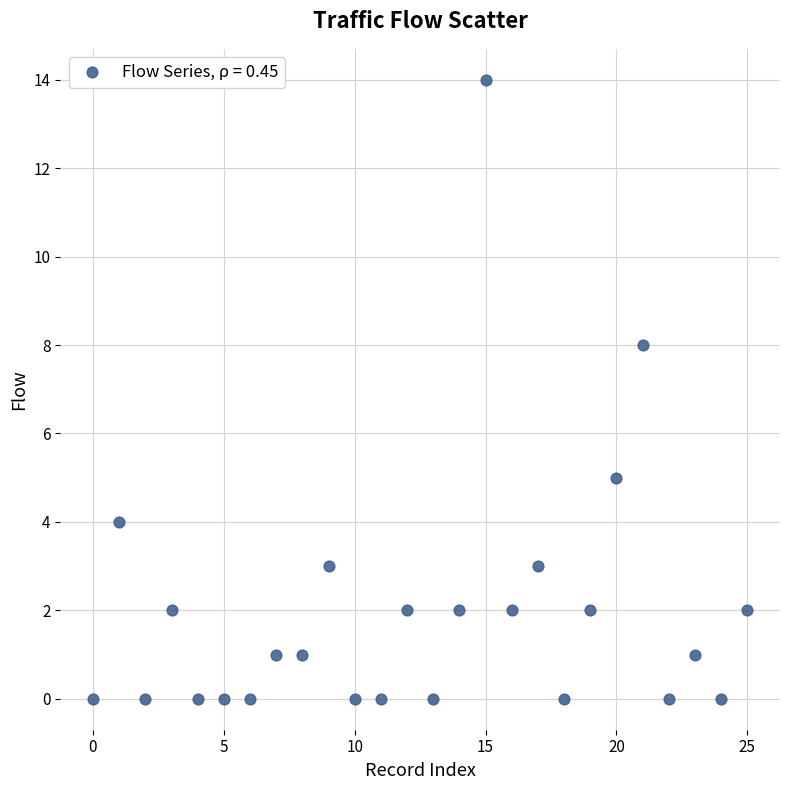

What is the range of Y values (max minus min)?

14